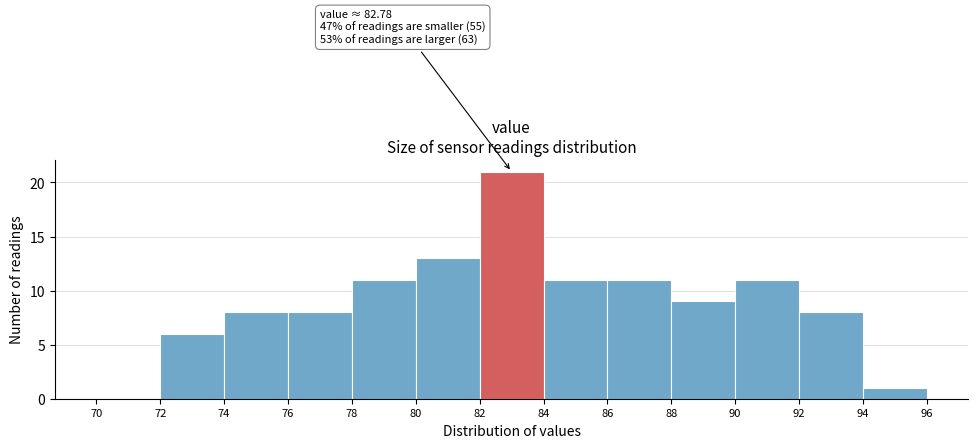

Which range on the x-axis has the tallest bar?

82 to 84